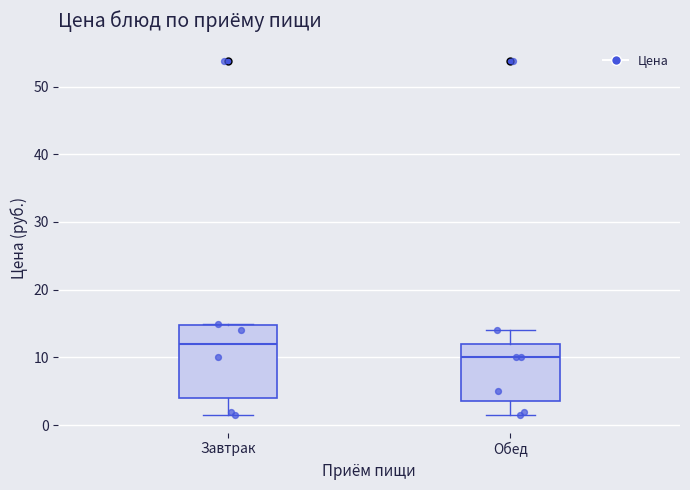

Reading left to right, transcribe this box plot: for each box, give where its median line is, the range the box spans, and where its two whiskers end, as read against the y-axis. The values are not printed on the chart, so give them approximately, as read against the axis.

Завтрак: median 12, box 4 to 15, whiskers 2 to 15
Обед: median 10, box 4 to 12, whiskers 2 to 14